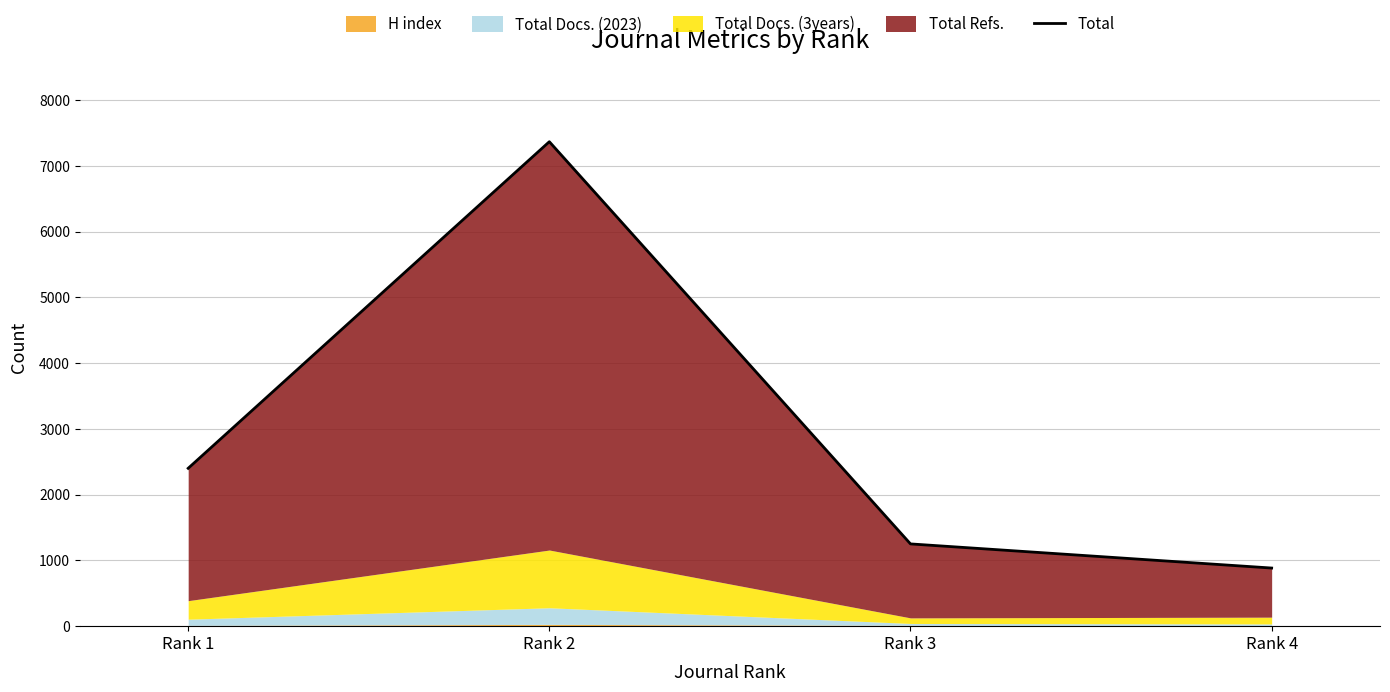

What is the greatest value displayed?

7368